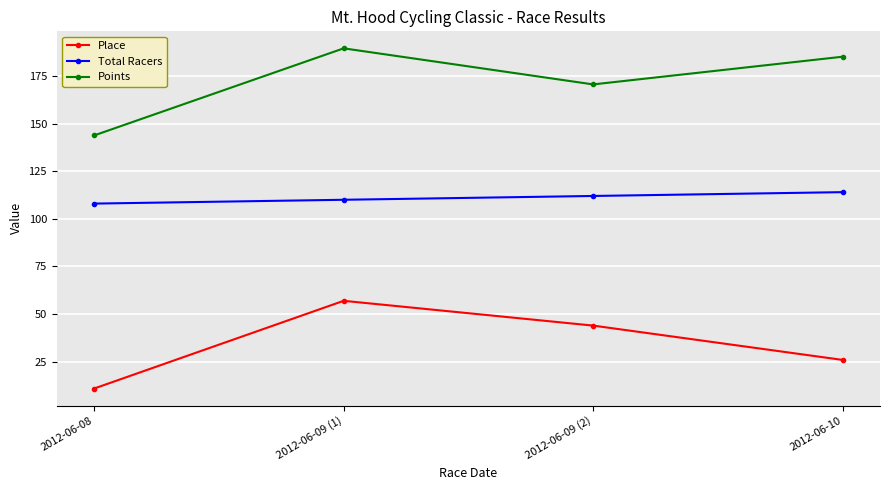

The Place series shows 17.9 at 2012-06-08. True or false?

False